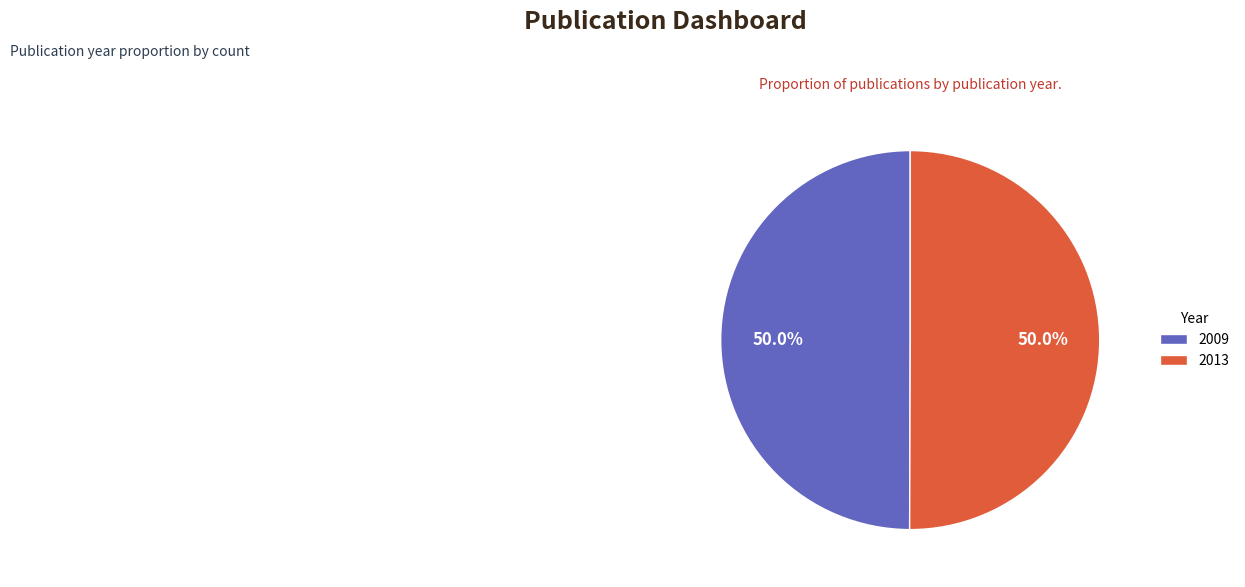

To the nearest percent, what is the average slice percentage?

50%